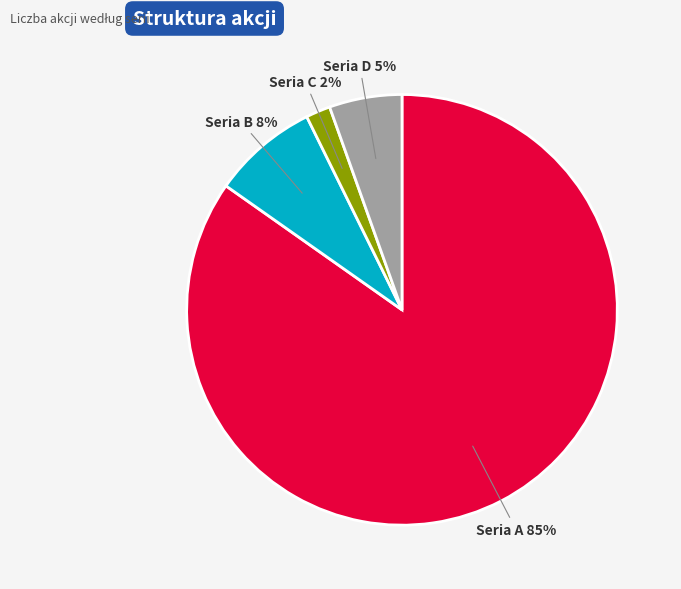

To the nearest percent, what is the average slice percentage?

25%